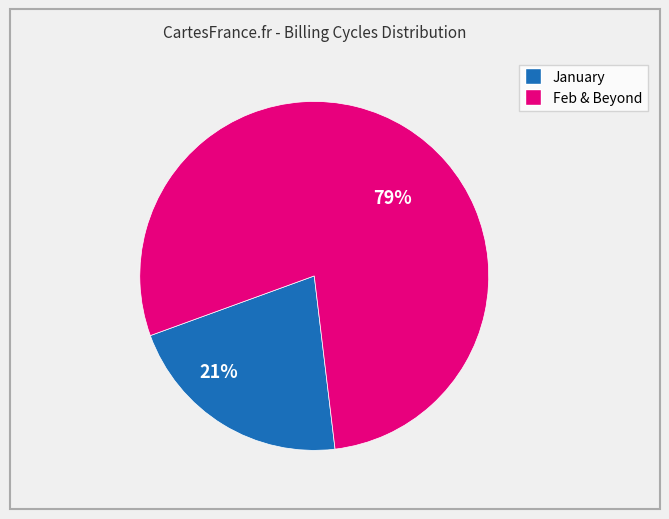

Does any single category account for the majority?

Yes